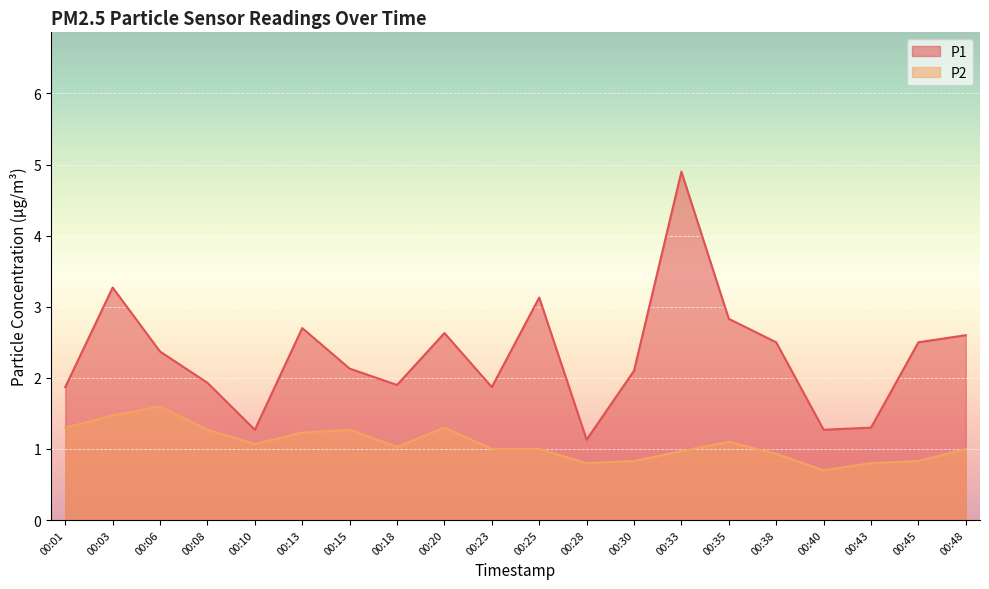

Reading right to left, what are all the values shown in this chart?

P1: 2.6	2.5	1.3	1.3	2.5	2.8	4.9	2.1	1.1	3.1	1.9	2.6	1.9	2.1	2.7	1.3	1.9	2.4	3.3	1.9
P2: 1.0	0.8	0.8	0.7	0.9	1.1	1.0	0.8	0.8	1.0	1.0	1.3	1.0	1.3	1.2	1.1	1.3	1.6	1.5	1.3